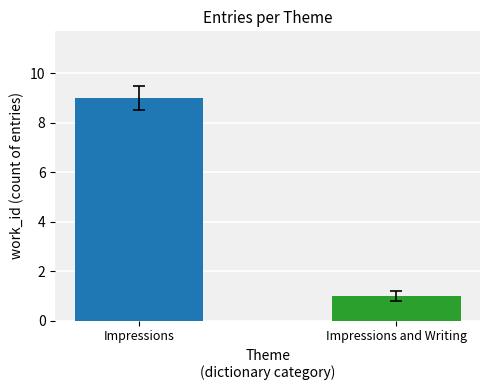

What is the smallest value displayed?

1